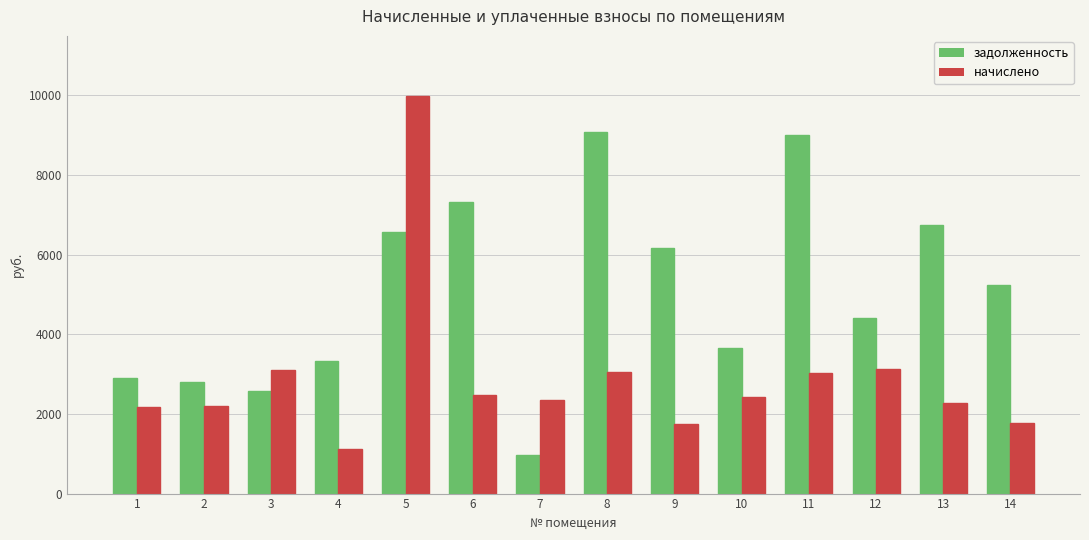

True or false: задолженность has a value of 9081.6 at 8.

True